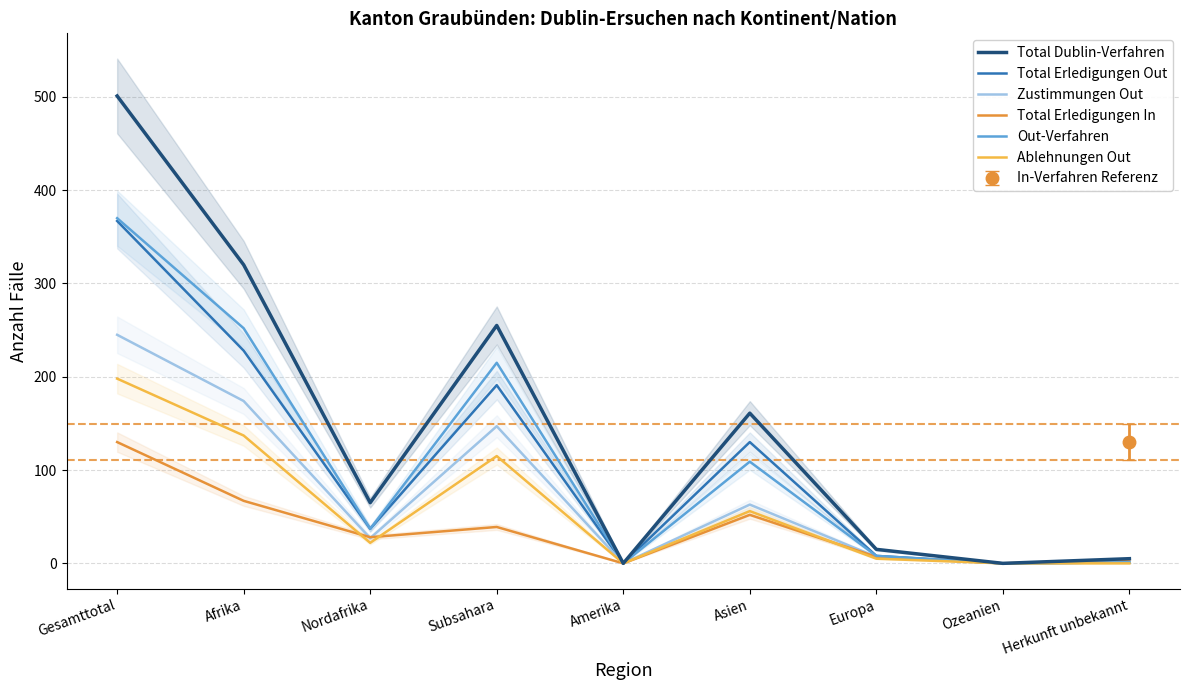

What is the value of the Out-Verfahren point at the 3rd from the left?

37